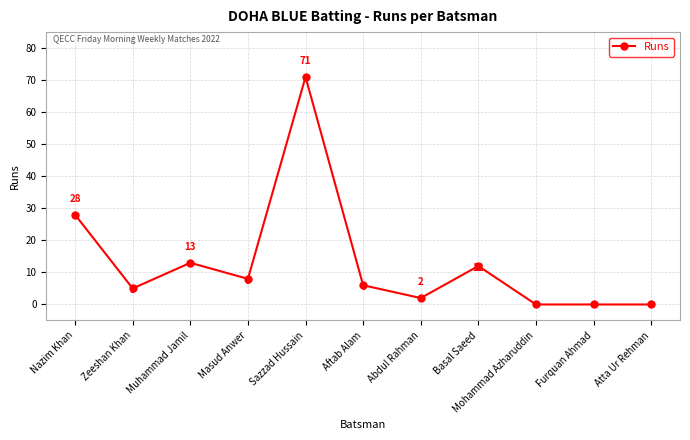

Is this an area chart (filled region under the line)?

No